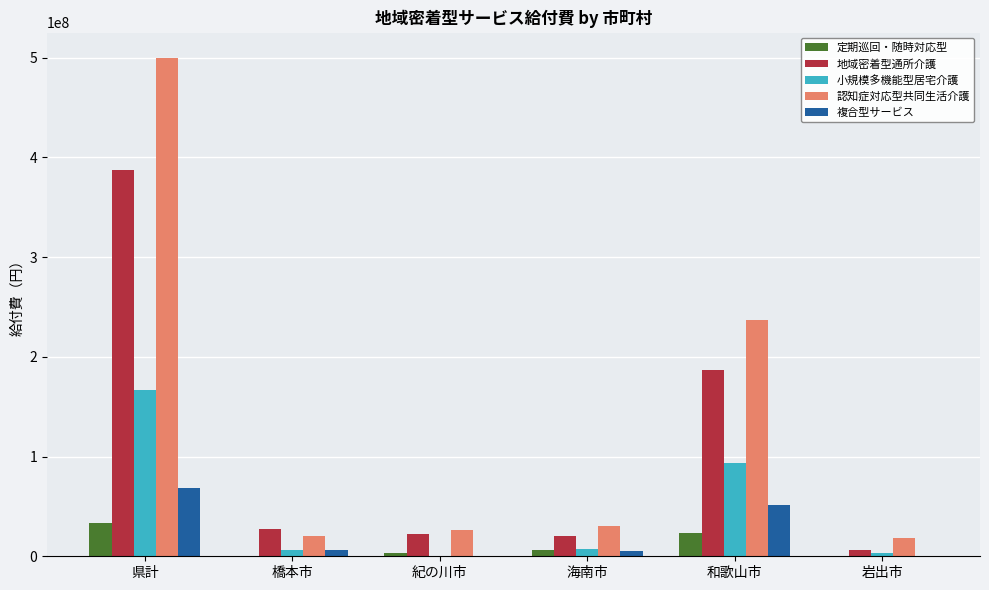

Which series changed the most between 海南市 and 和歌山市?

認知症対応型共同生活介護